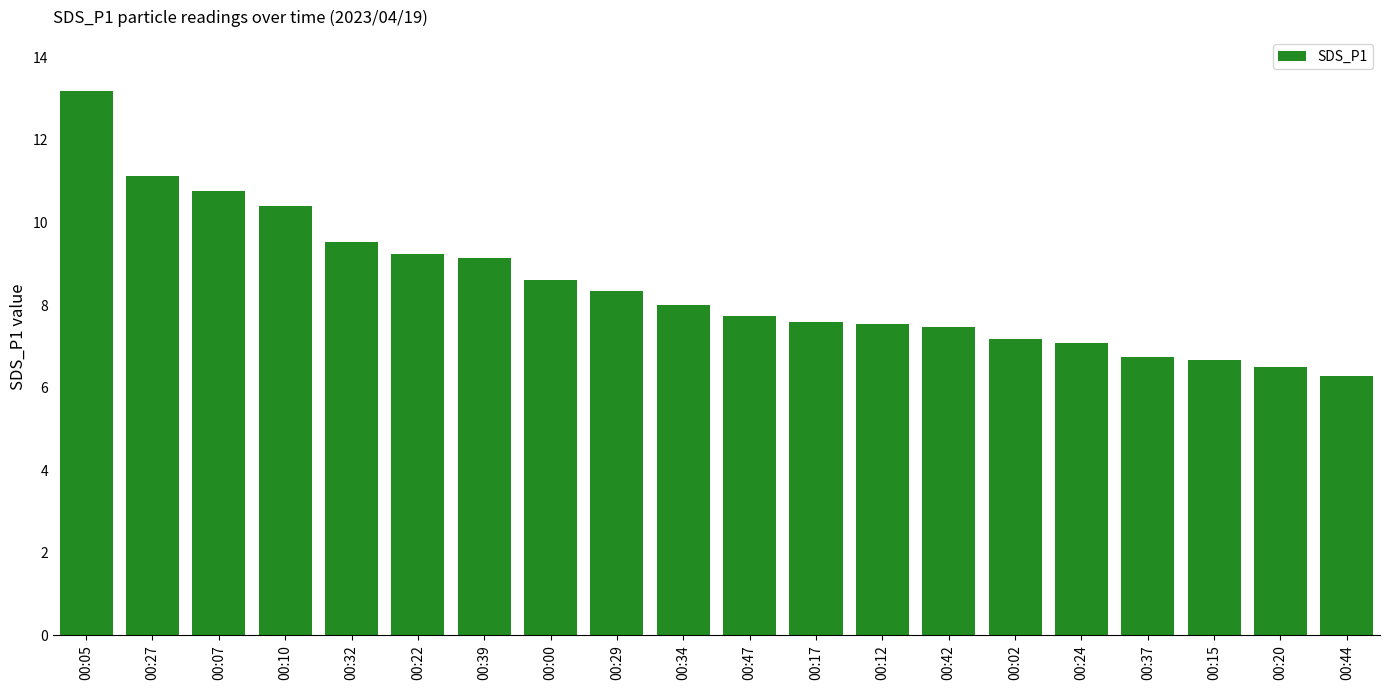

Are the bars horizontal?

No